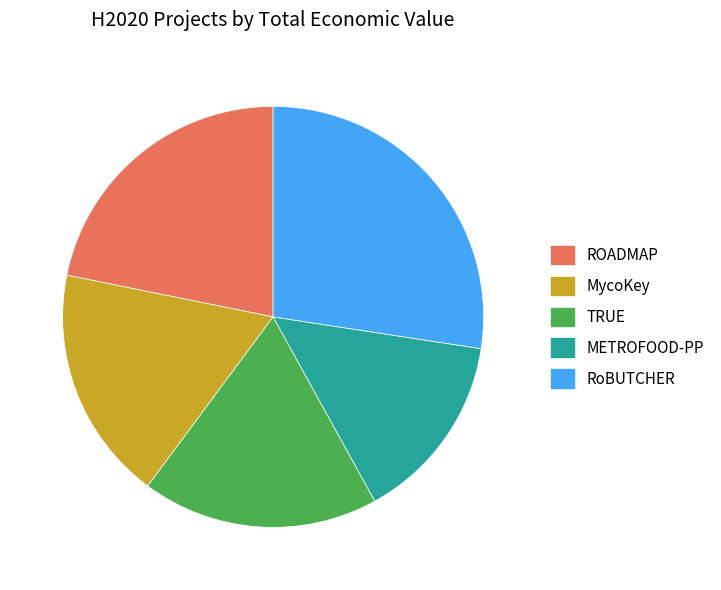

Which slice is the smallest?

METROFOOD-PP